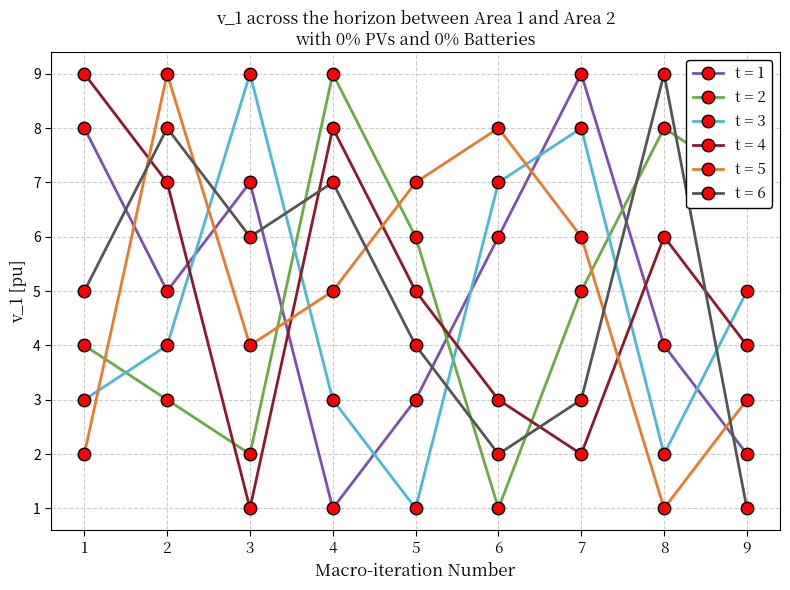

The t = 6 series shows 3 at 7. True or false?

True